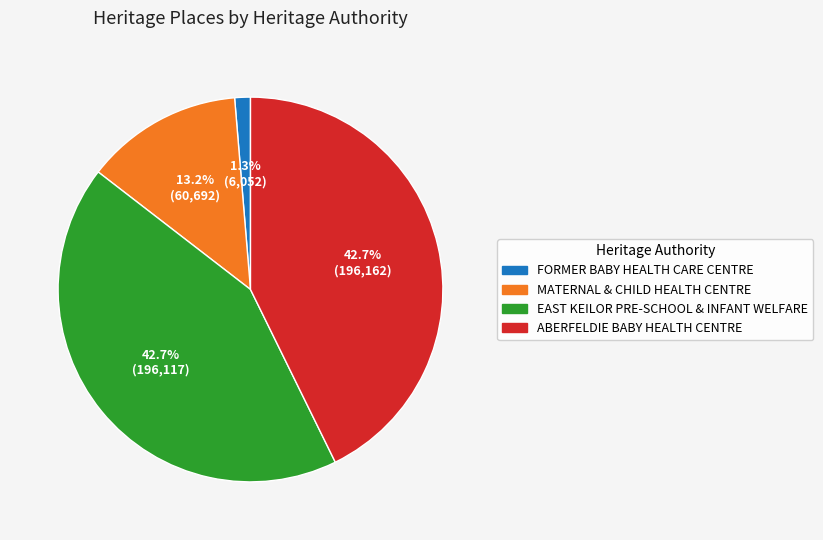

To the nearest percent, what is the average slice percentage?

25%